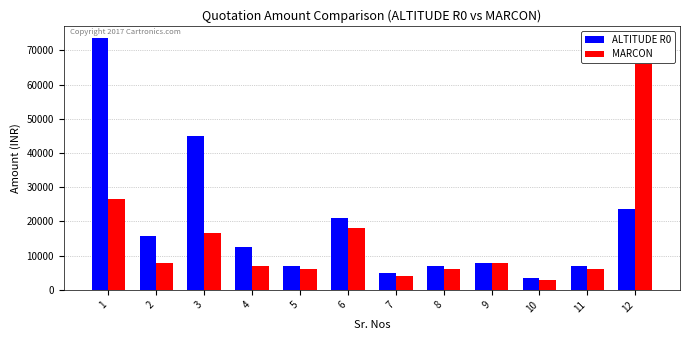

Rank the series by their maximum value, from lowest to highest.

MARCON, ALTITUDE R0